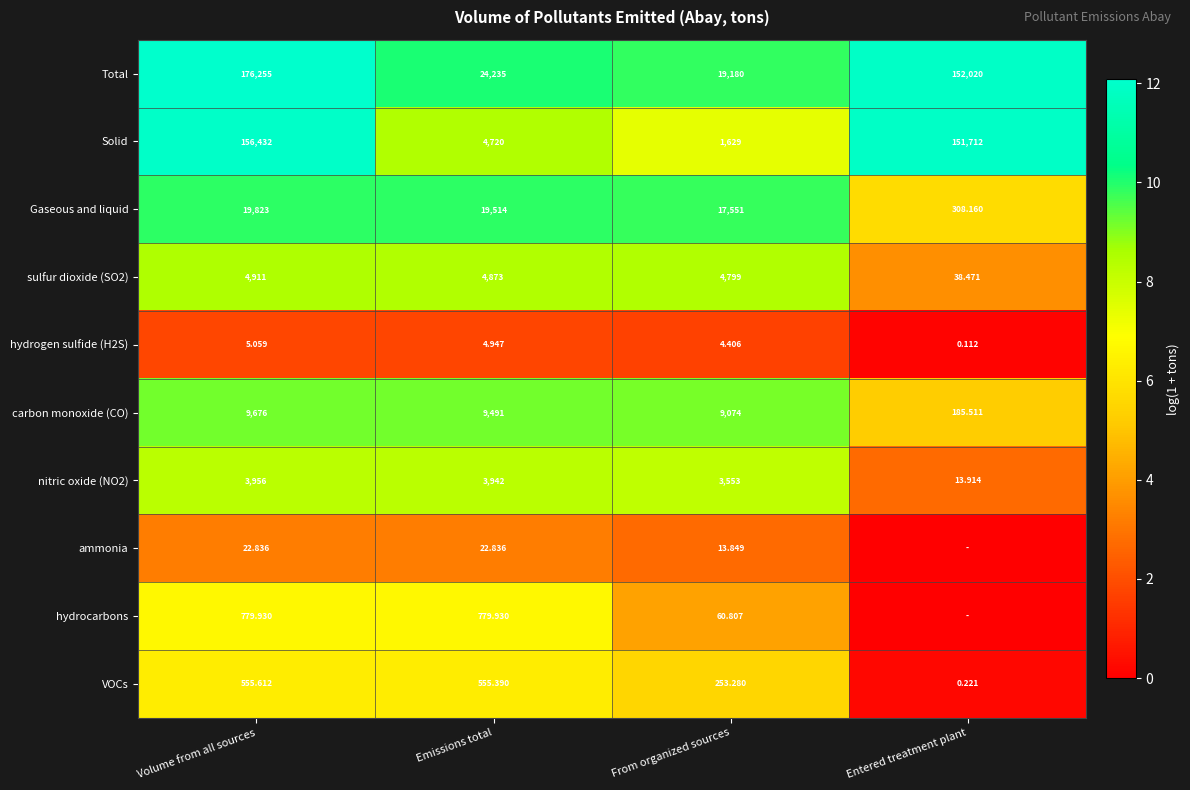

What is the total value across all series at Volume from all sources?

77.9